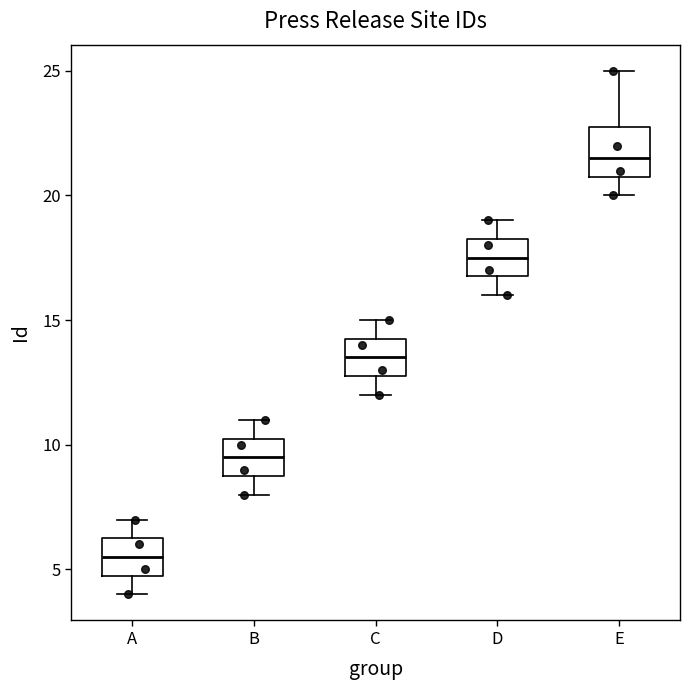

Where does the lower whisker of the box for D end on the y-axis? The values are not printed on the chart, so give them approximately, as read against the axis.

16.0